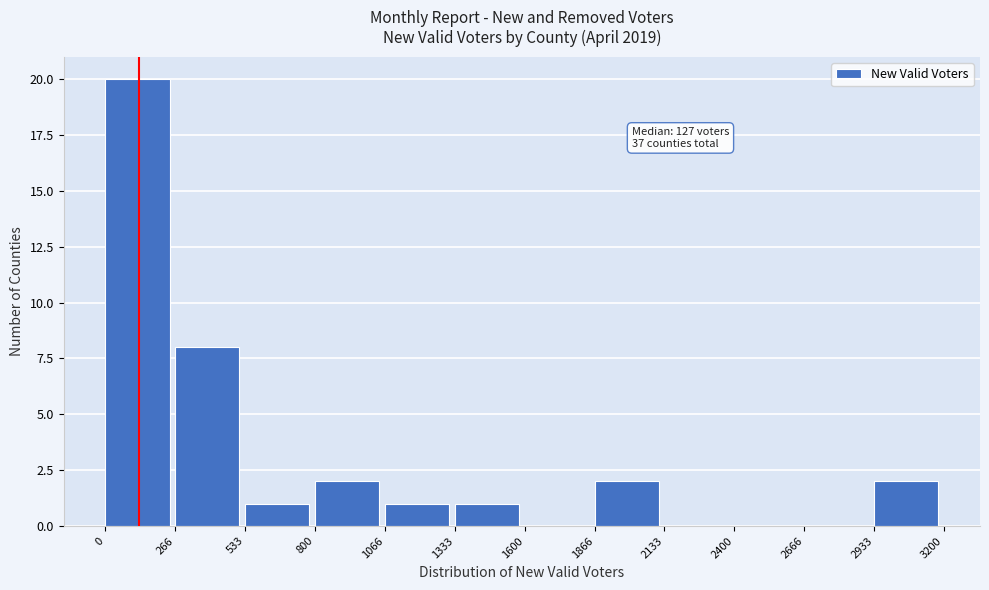

Which range on the x-axis has the tallest bar?

0 to 266